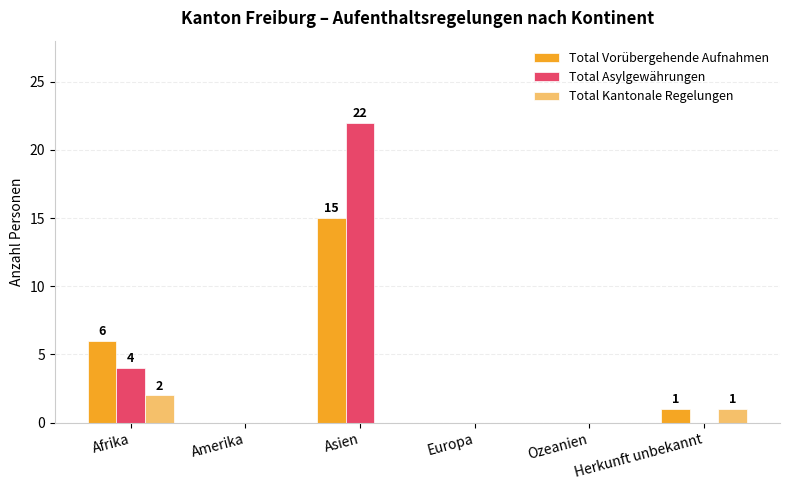

True or false: Total Asylgewährungen has a value of -7 at Herkunft unbekannt.

False